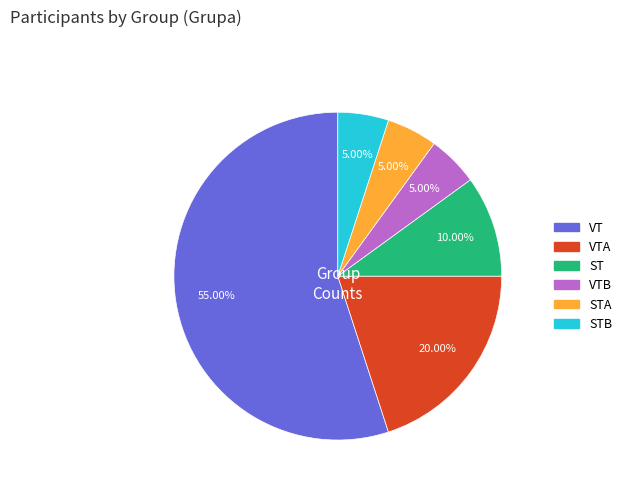

Does any single category account for the majority?

Yes